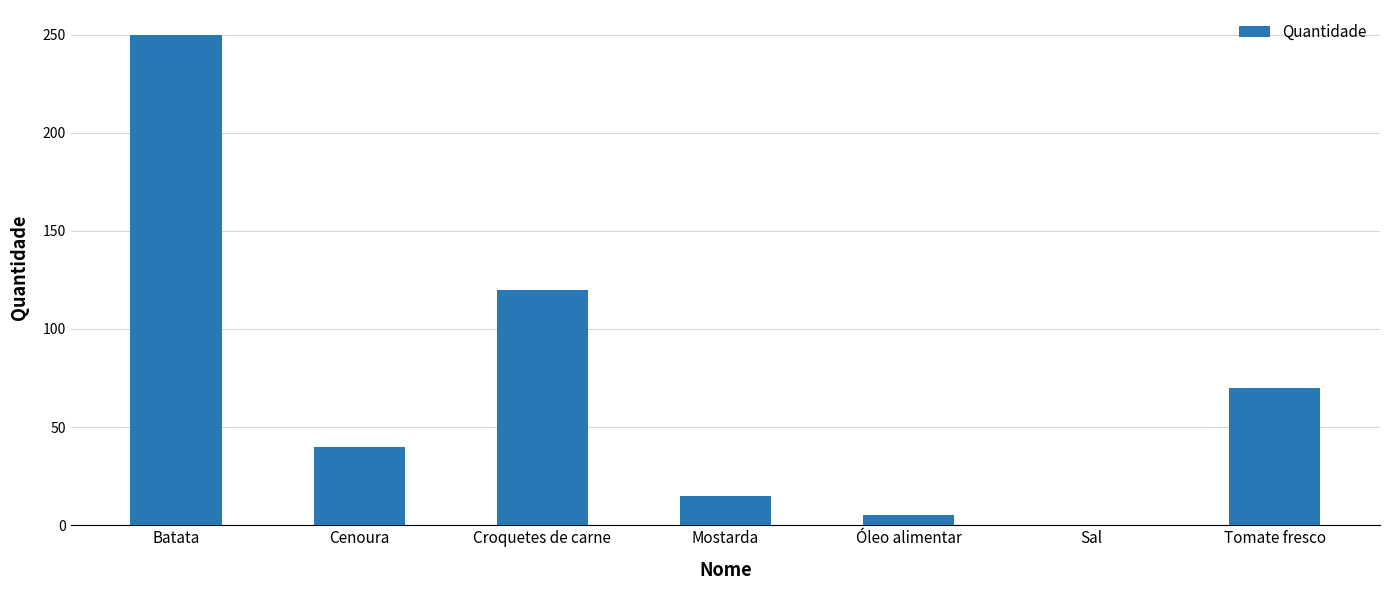

Count the number of categories in the chart.

7